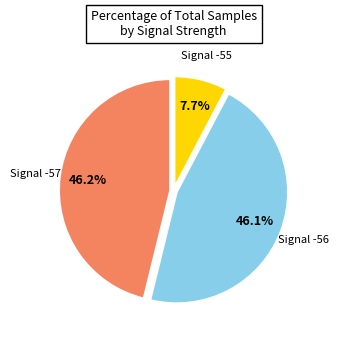

Is there any slice that represents more than half of the pie?

No